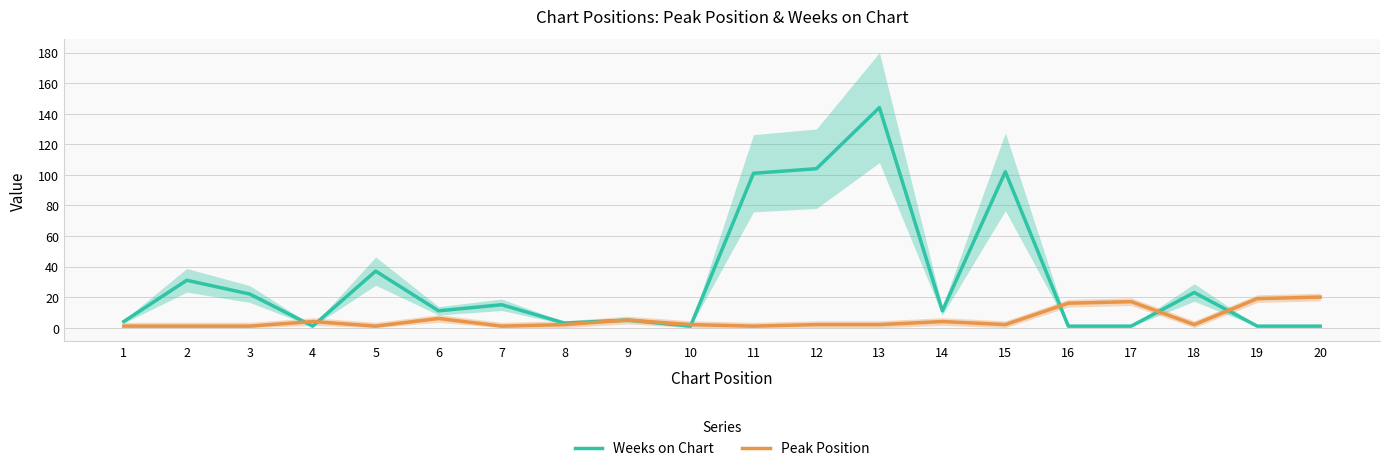

At which category is the sum across all series the highest?

13